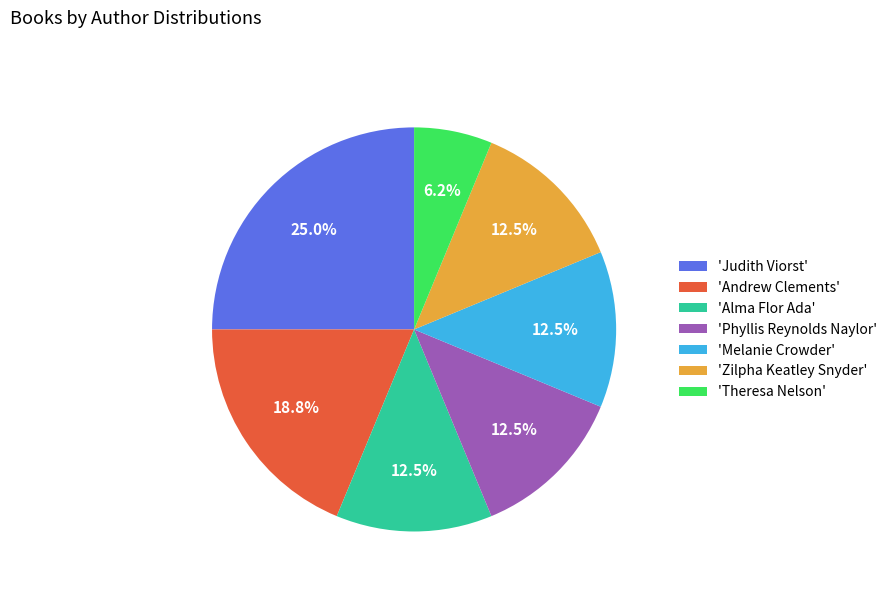

To the nearest percent, what is the average slice percentage?

14%